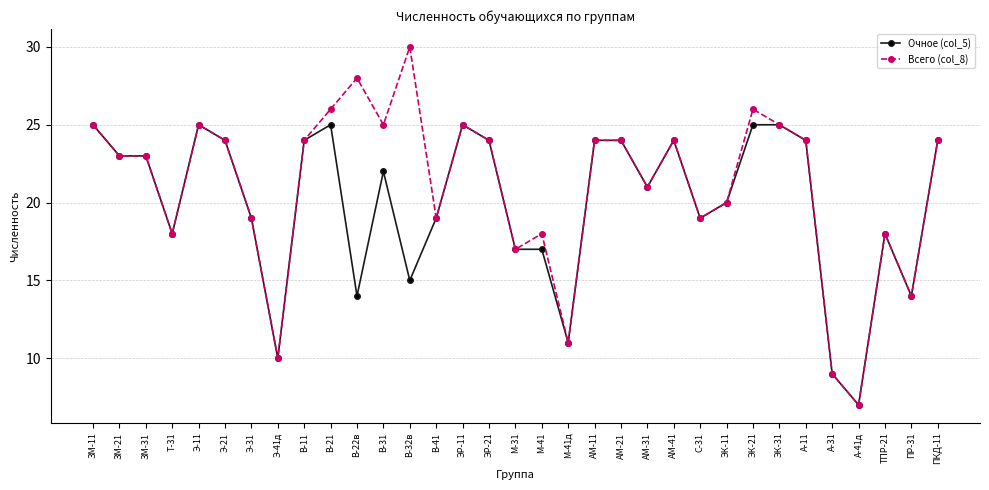

How many distinct data groups are displayed?

2